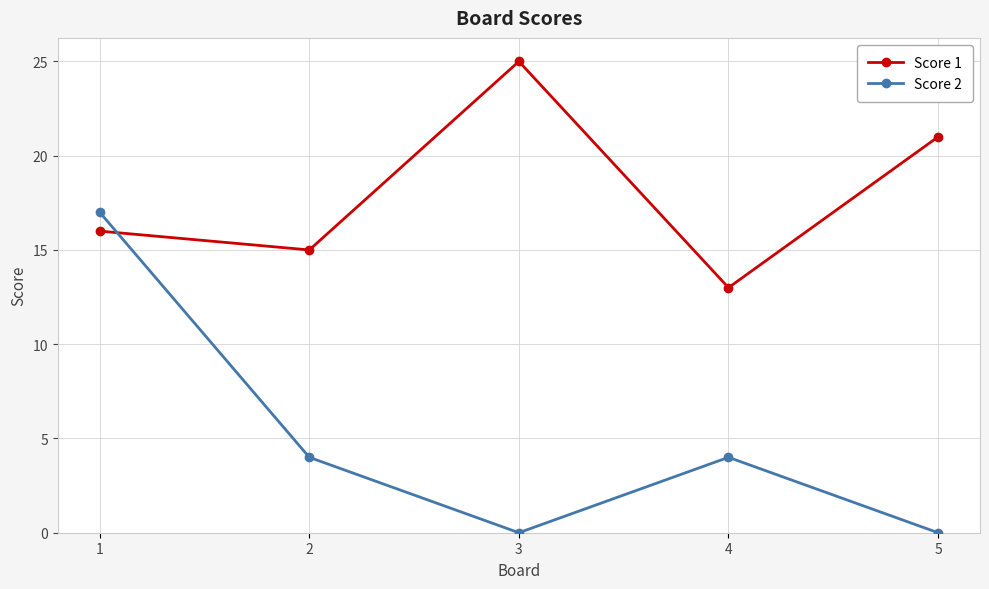

Does the chart display data point markers on the line(s)?

Yes